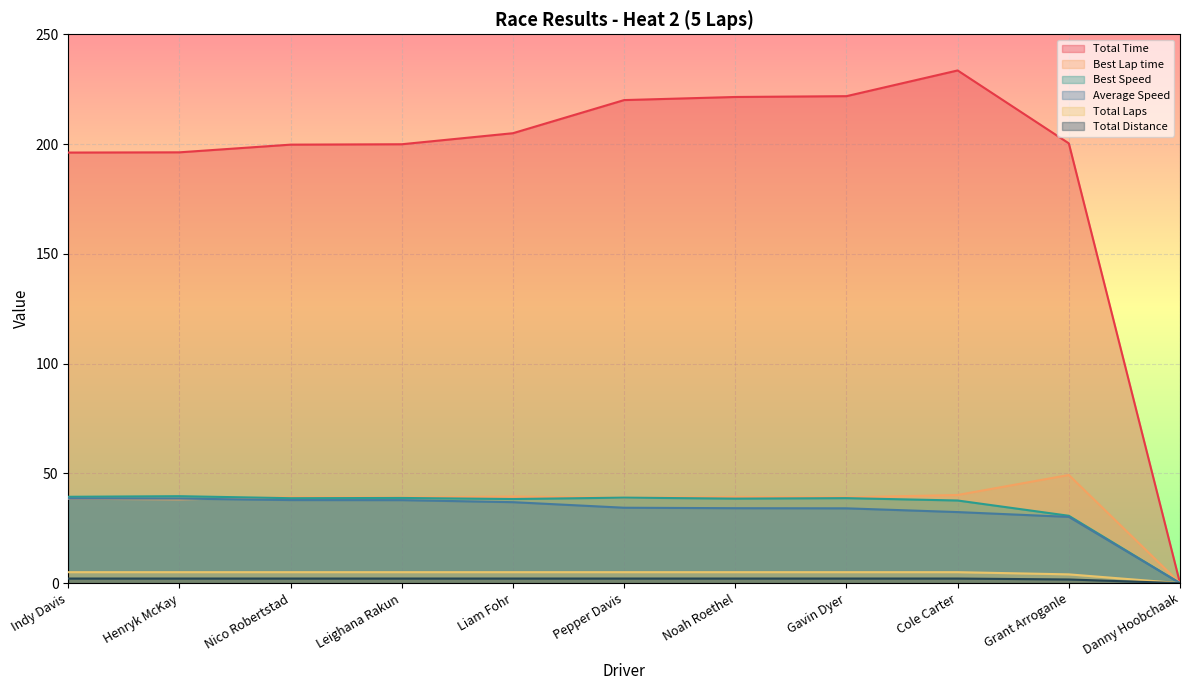

True or false: Total Laps and Total Distance cross at least once.

False